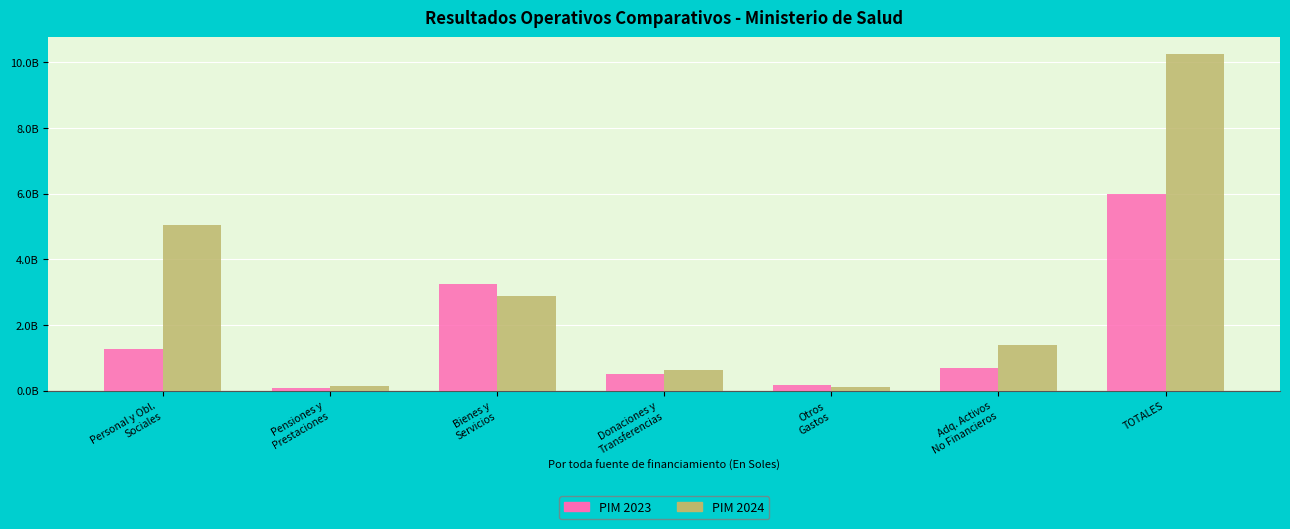

Which series changed the most between Donaciones y
Transferencias and TOTALES?

PIM 2024